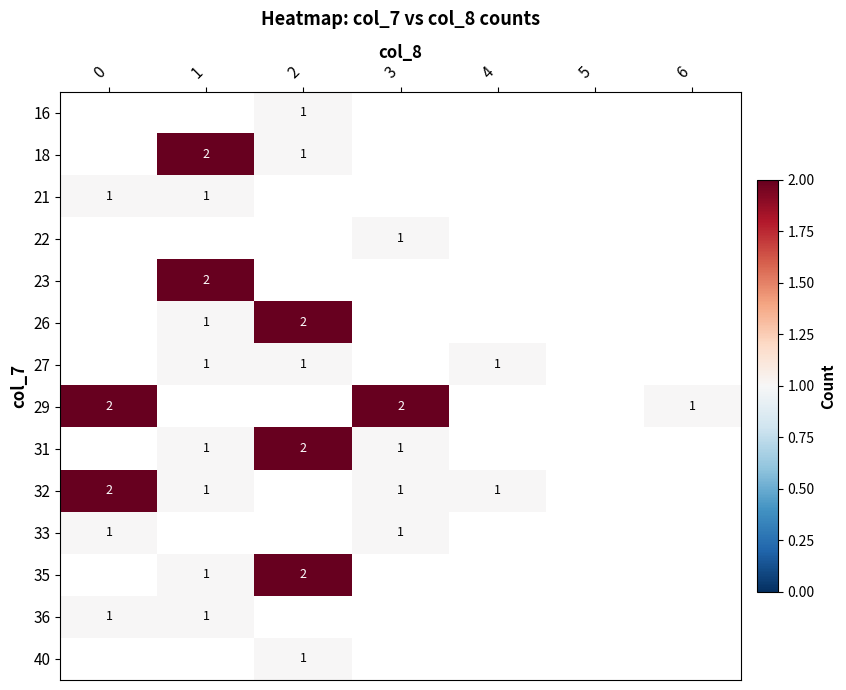

Is the value of 29 at 0 greater than the value of 27 at 1?

Yes